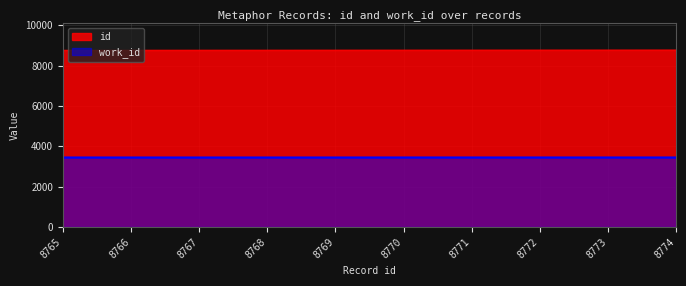

Is it true that work_id equals 1951 at 8765?

False